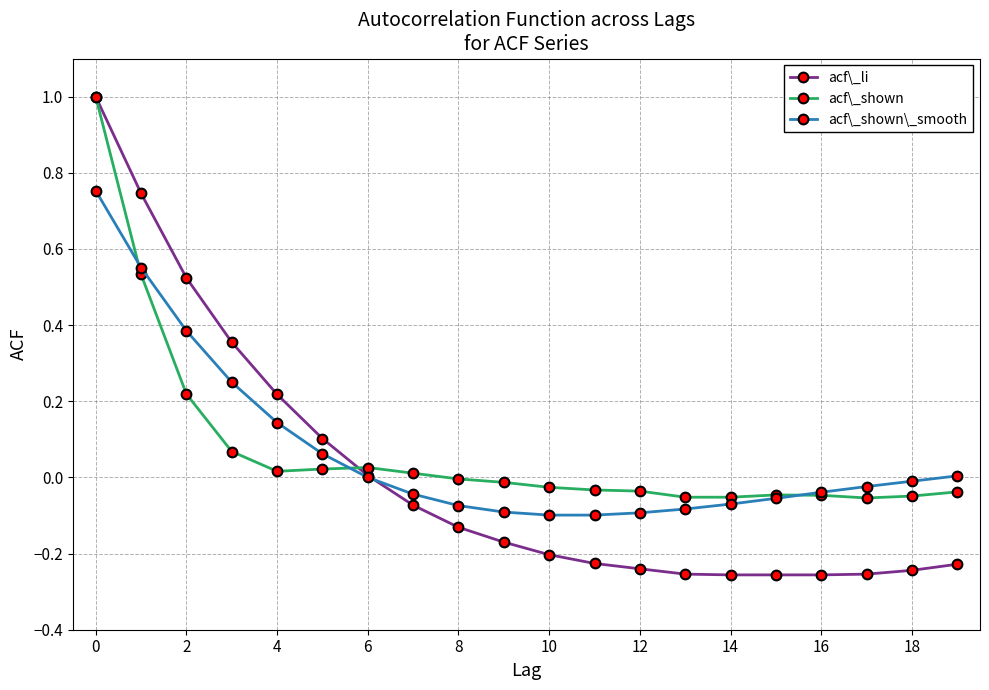

Which series has the widest spread of values?

acf\_li